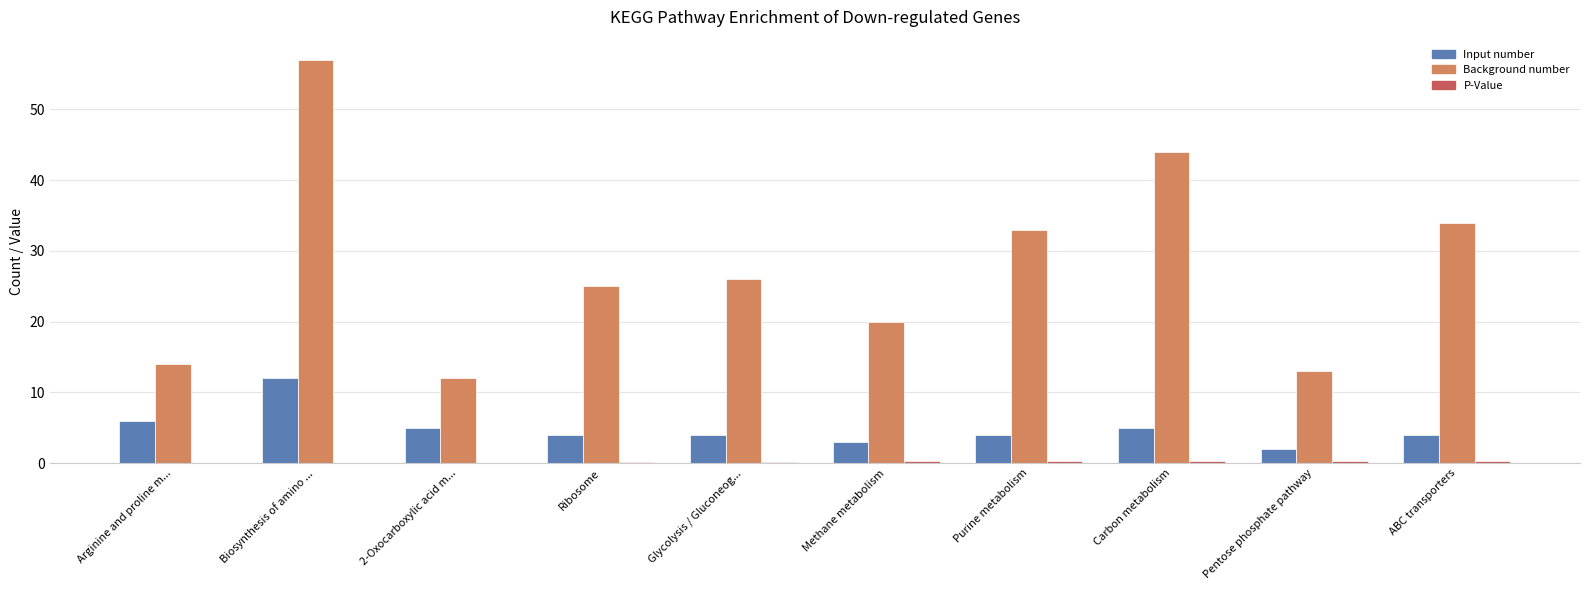

At which category is the sum across all series the highest?

Biosynthesis of amino ...